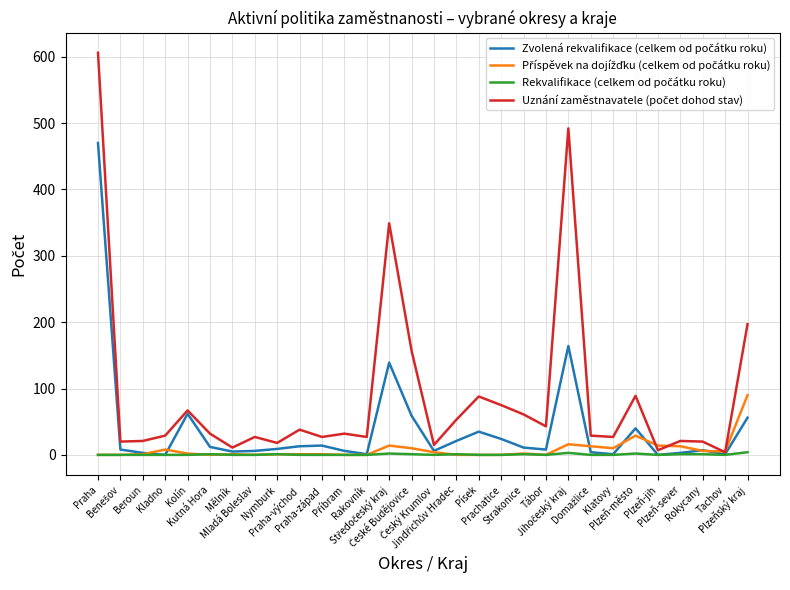

Does the chart have visible grid lines?

Yes